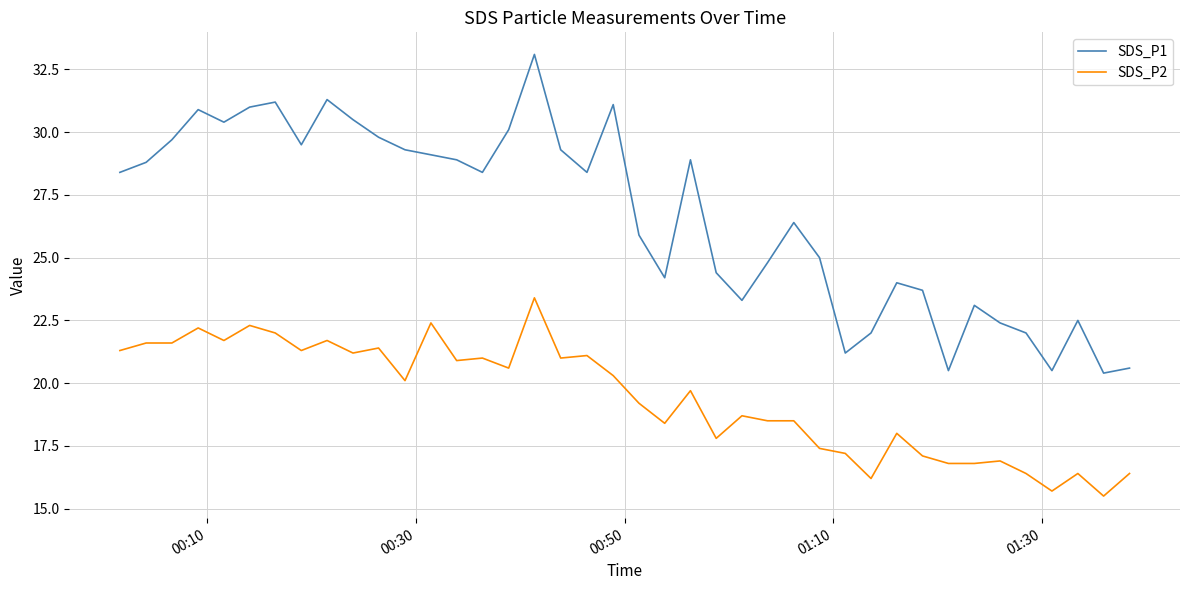

Is this an area chart (filled region under the line)?

No